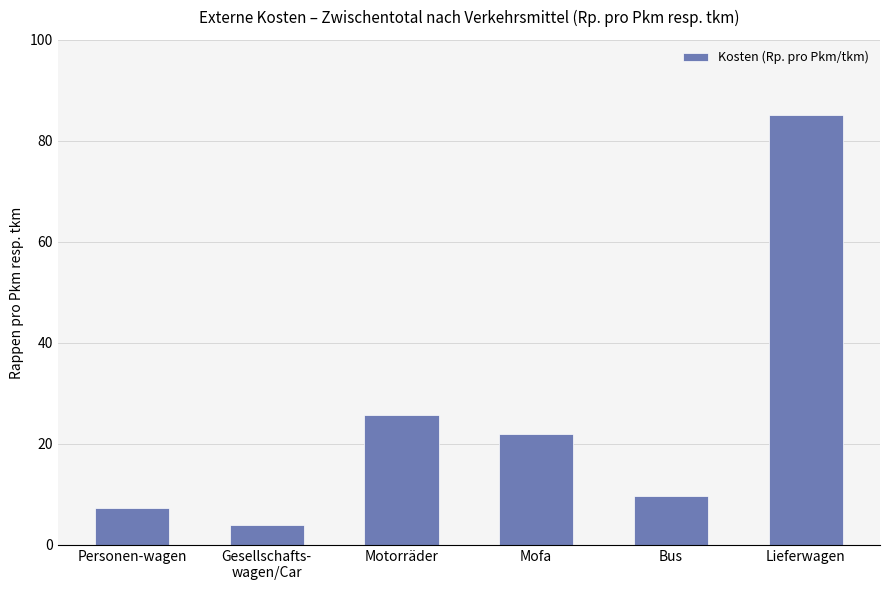

What is the value of the 6th bar from the left?

85.1